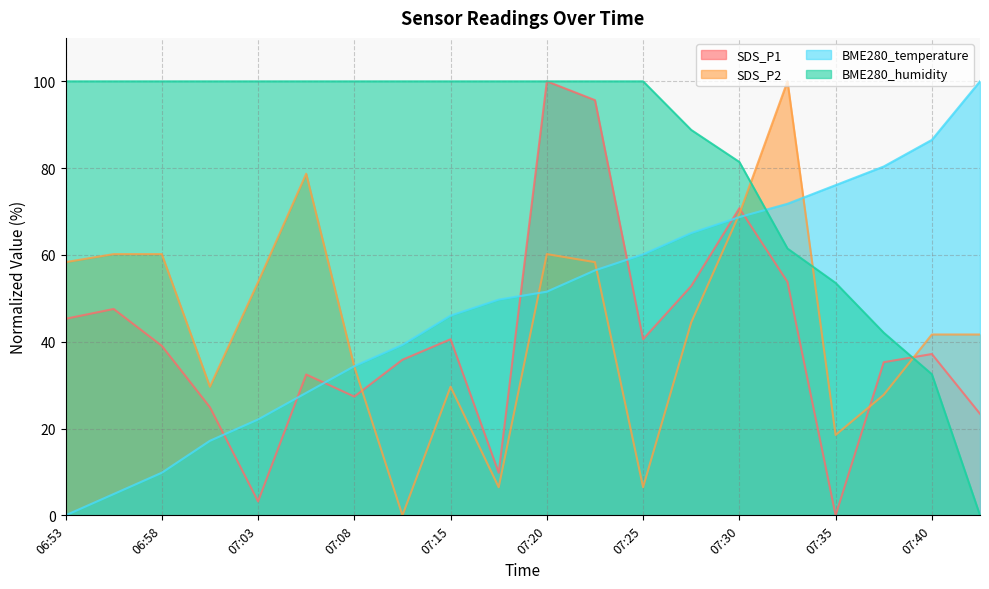

Reading right to left, what are all the values shown in this chart?

SDS_P1: 23.4	37.2	35.3	0.0	53.8	70.8	52.8	40.6	95.7	100.0	9.8	40.6	35.8	27.4	32.5	3.2	24.9	39.1	47.5	45.3
SDS_P2: 41.7	41.7	27.8	18.5	100.0	69.4	44.4	6.5	58.3	60.2	6.5	29.6	0.0	34.3	78.7	53.7	29.6	60.2	60.2	58.3
BME280_temperature: 100.0	86.5	80.4	76.1	71.8	68.7	65.0	60.1	56.4	51.5	49.7	46.0	39.3	34.4	28.2	22.1	17.2	9.8	4.9	0.0
BME280_humidity: 0.0	32.5	42.1	53.6	61.5	81.4	88.8	100.0	100.0	100.0	100.0	100.0	100.0	100.0	100.0	100.0	100.0	100.0	100.0	100.0